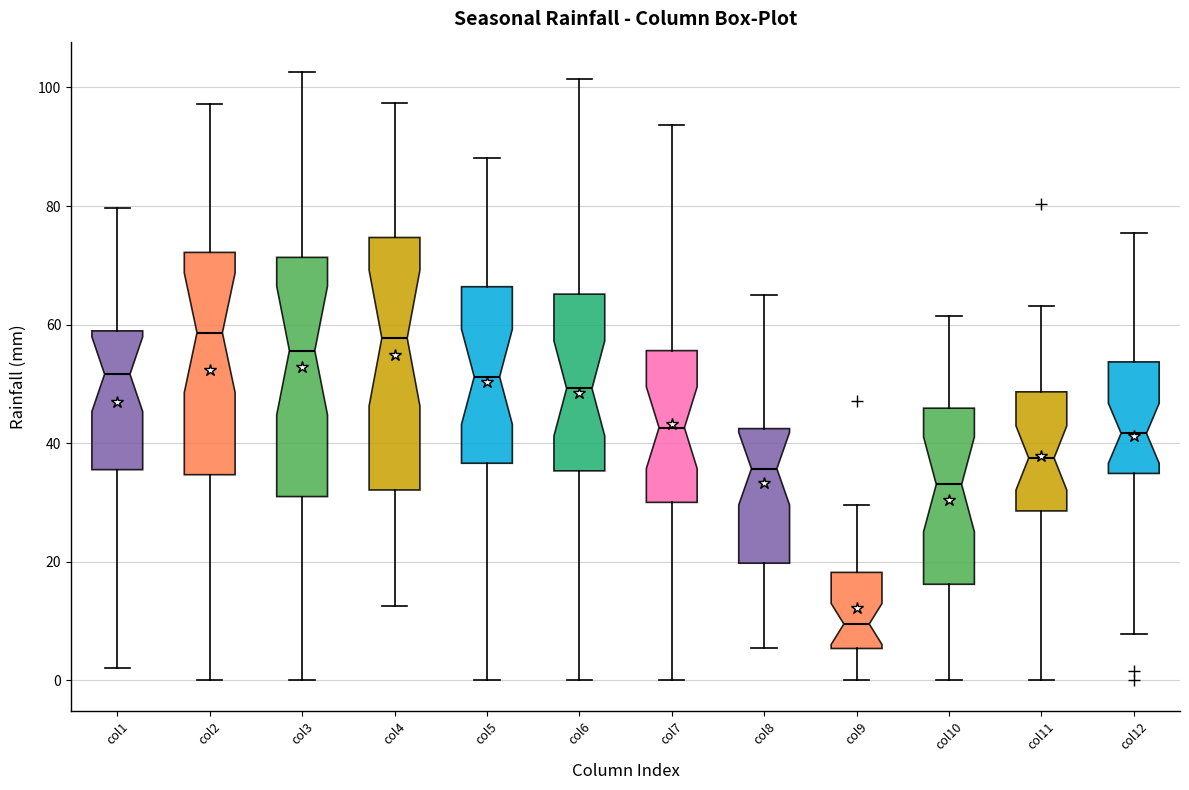

Reading left to right, read every box against the y-axis: the position of its median line, the range the box covers, and the ends of its whiskers. The values are not printed on the chart, so give them approximately, as read against the axis.

col1: median 52, box 36 to 58, whiskers 2 to 80
col2: median 58, box 34 to 72, whiskers 0 to 98
col3: median 56, box 32 to 72, whiskers 0 to 102
col4: median 58, box 32 to 74, whiskers 12 to 98
col5: median 52, box 36 to 66, whiskers 0 to 88
col6: median 50, box 36 to 66, whiskers 0 to 102
col7: median 42, box 30 to 56, whiskers 0 to 94
col8: median 36, box 20 to 42, whiskers 6 to 66
col9: median 10, box 6 to 18, whiskers 0 to 30
col10: median 34, box 16 to 46, whiskers 0 to 62
col11: median 38, box 28 to 48, whiskers 0 to 64
col12: median 42, box 34 to 54, whiskers 8 to 76